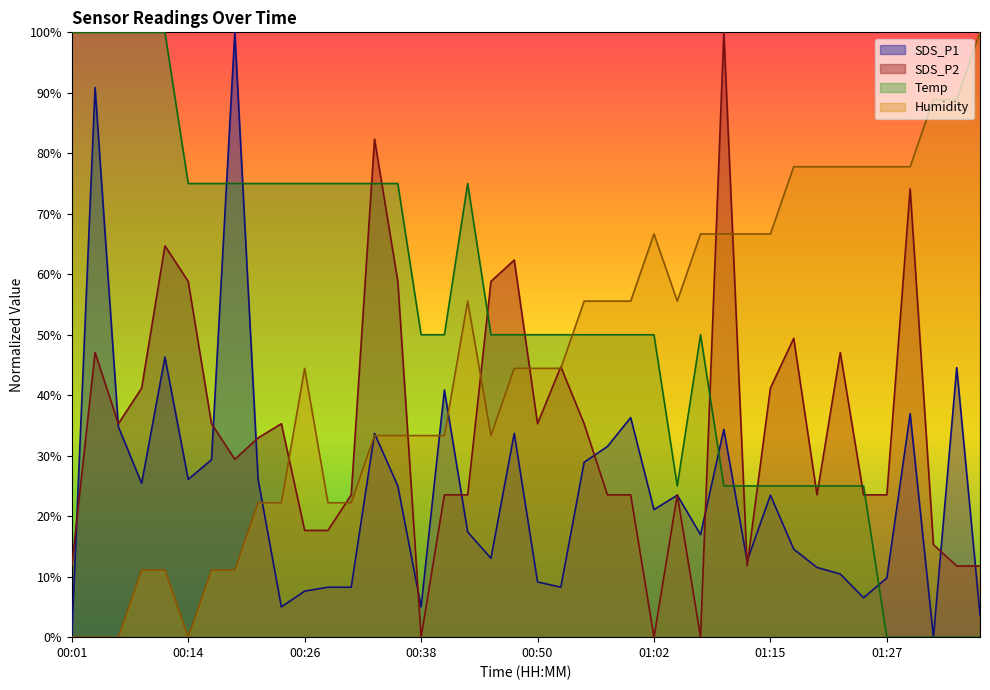

What is the label of the 2nd point from the right?

01:34